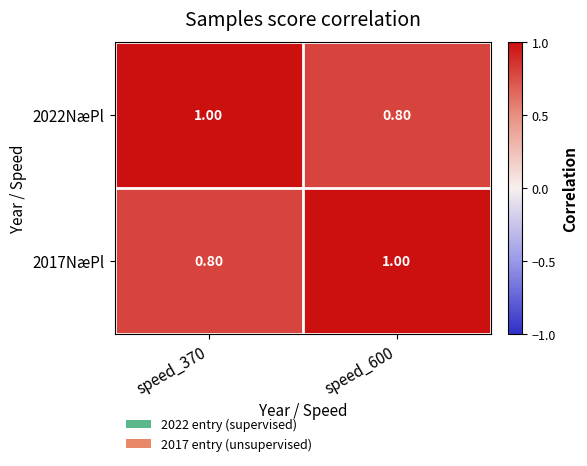

How many distinct data groups are displayed?

2